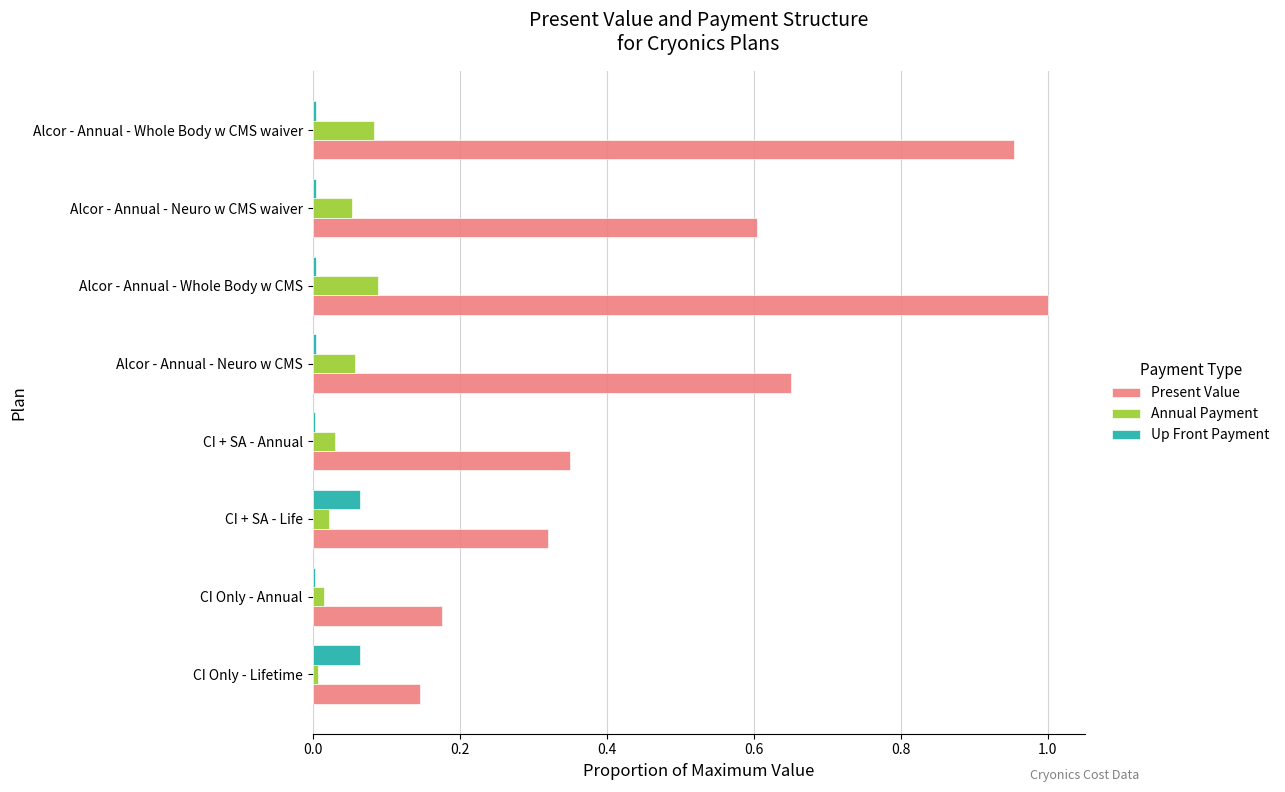

Is it true that Up Front Payment equals 0.0 at CI Only - Annual?

True